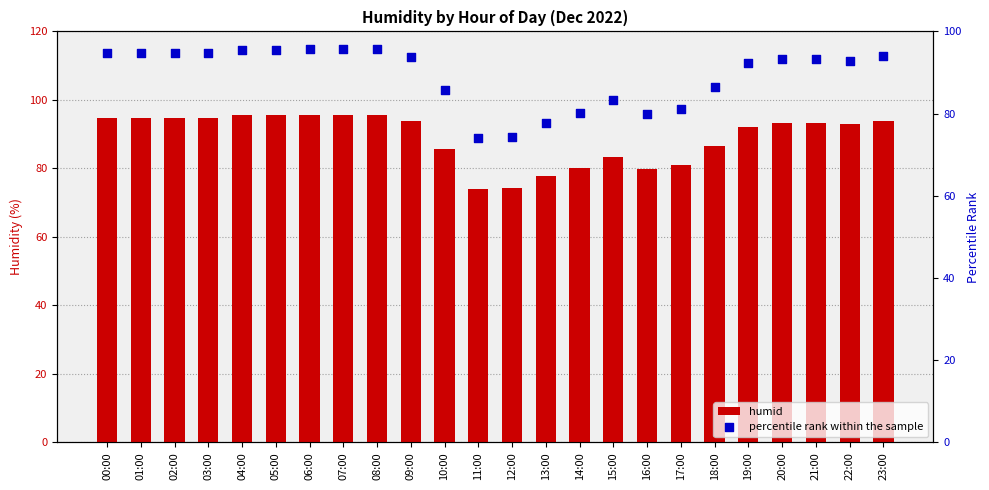

Is the value of humid at 07:00 greater than the value of percentile rank within the sample at 21:00?

Yes